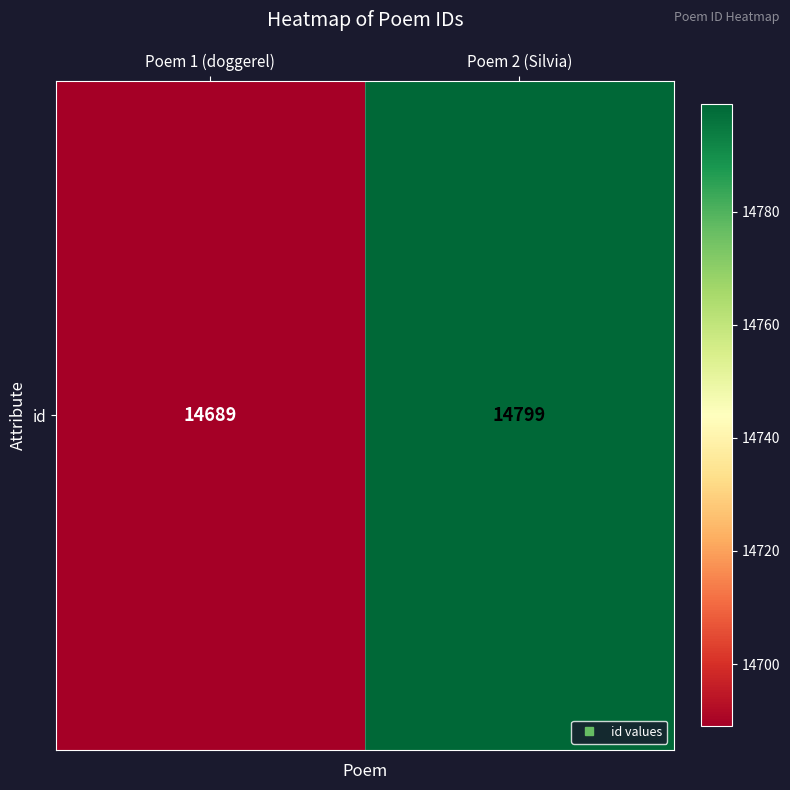

How many values are between 14689 and 14799?

2